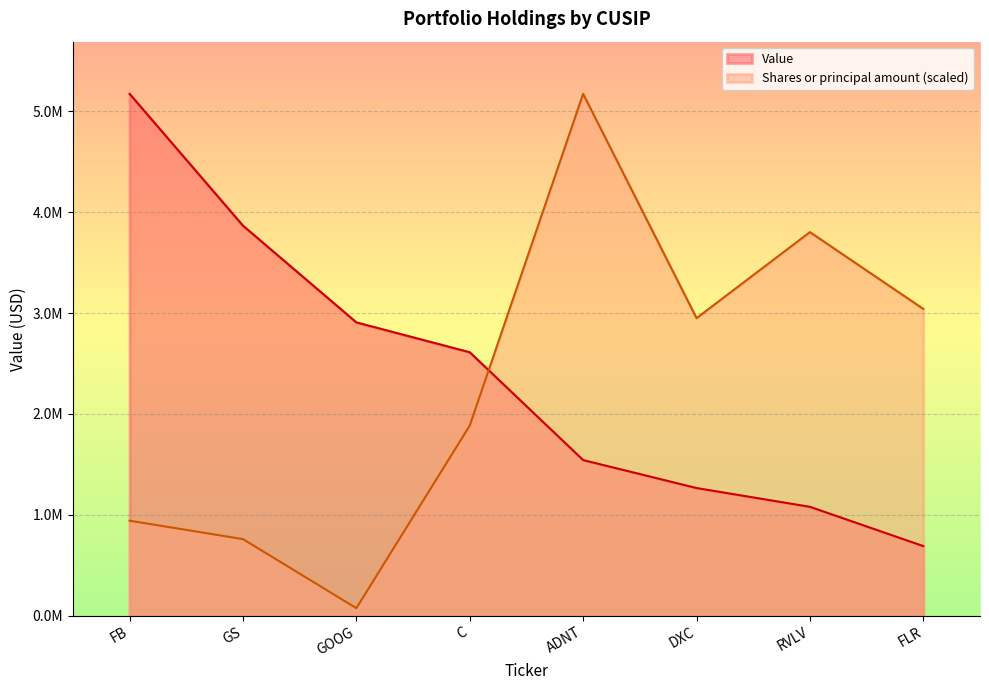

What is the average value of the Shares or principal amount series?

2328122.8